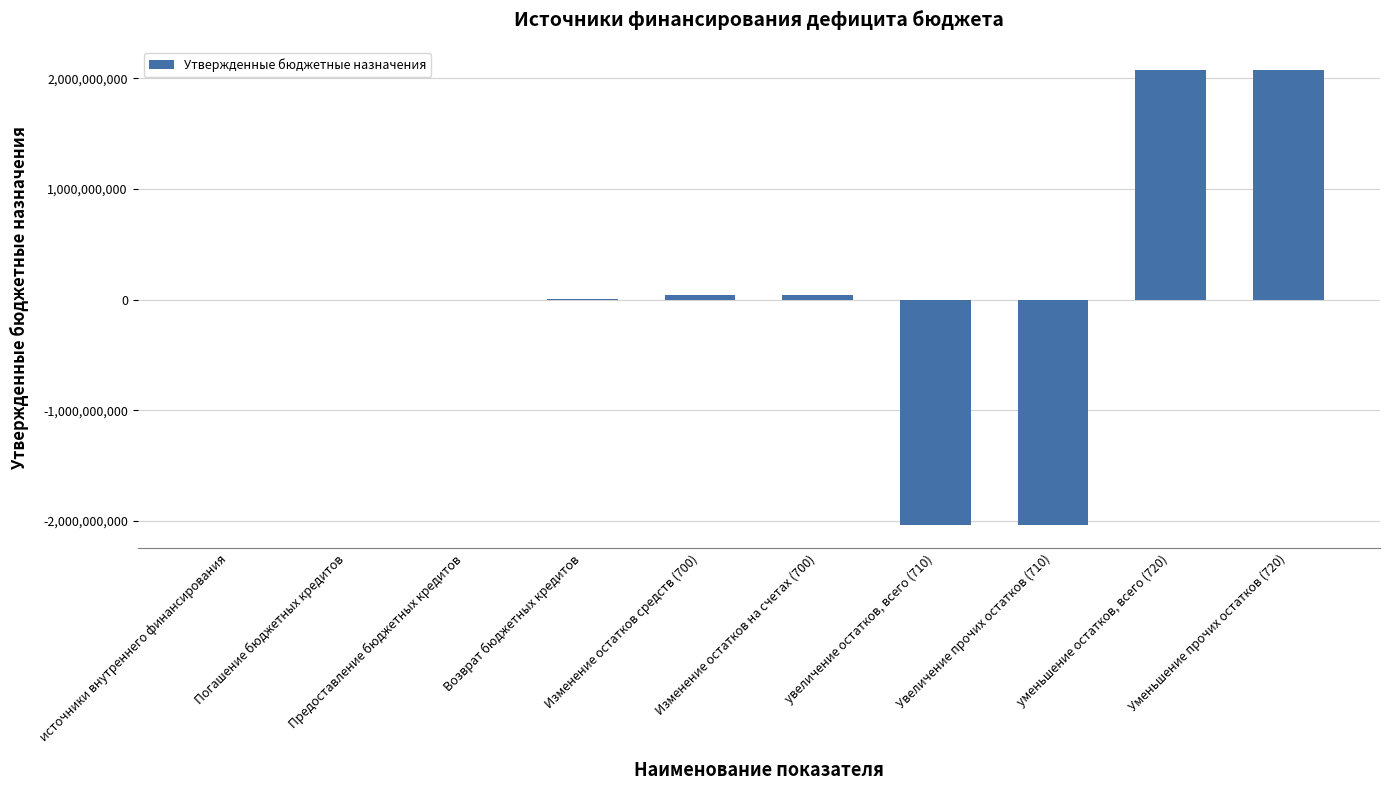

What value does the data have at Погашение бюджетных кредитов?

-4000000.0